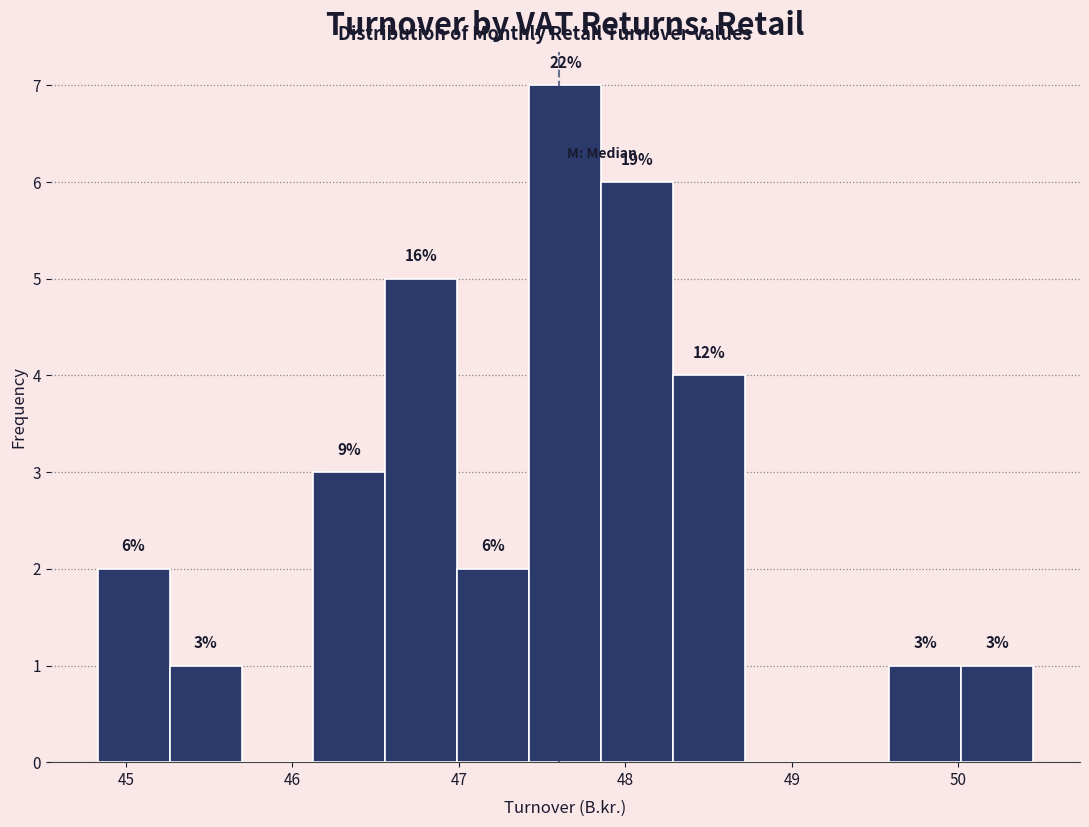

Which range on the x-axis has the tallest bar?

47.4 to 47.9